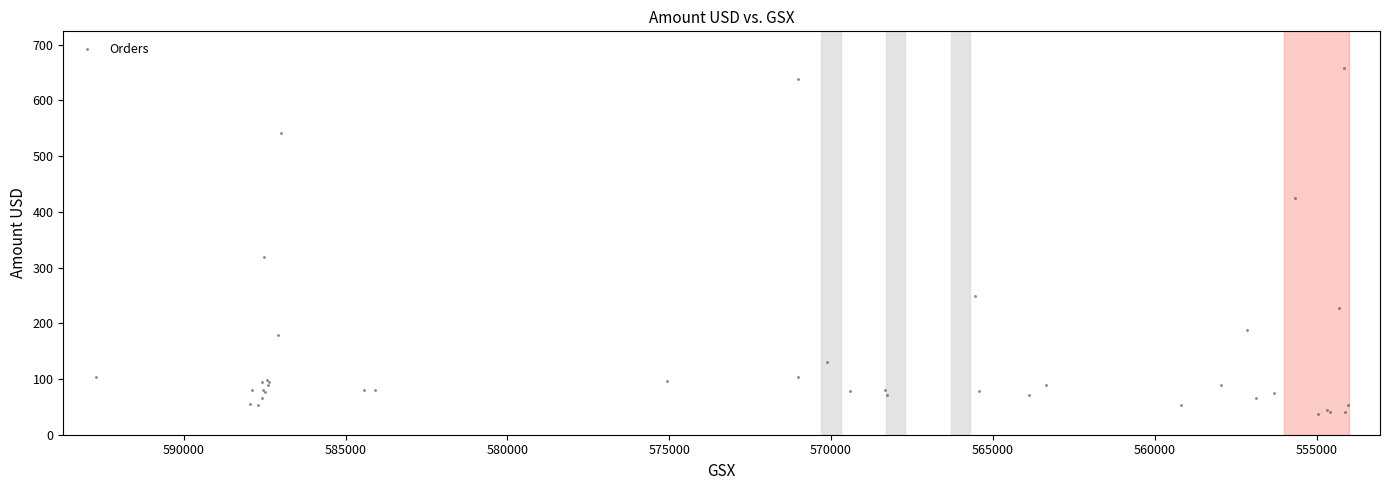

What Y value in the scatter plot is closest to 347?

319.0